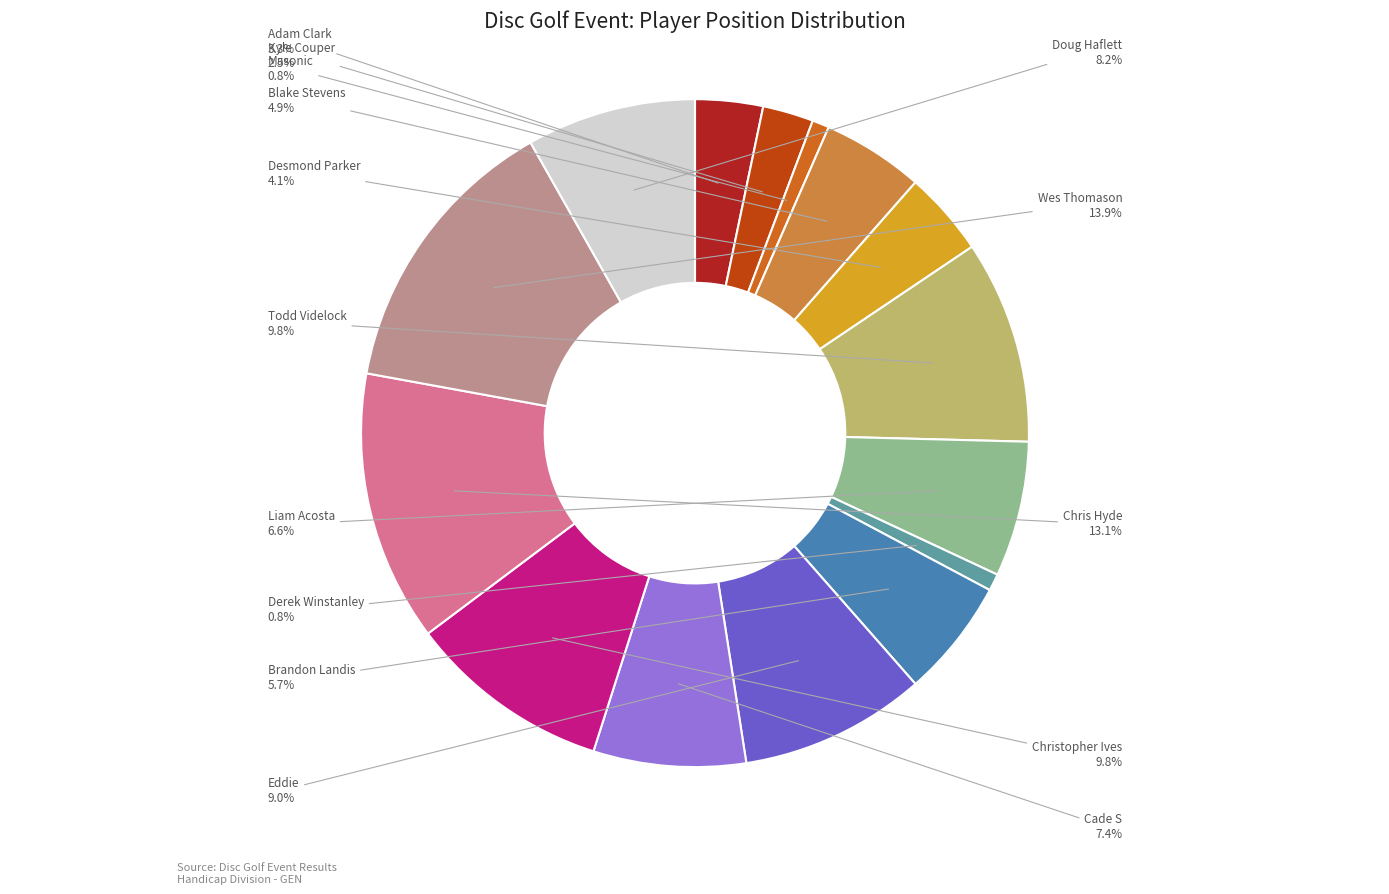

Is there any slice that represents more than half of the pie?

No